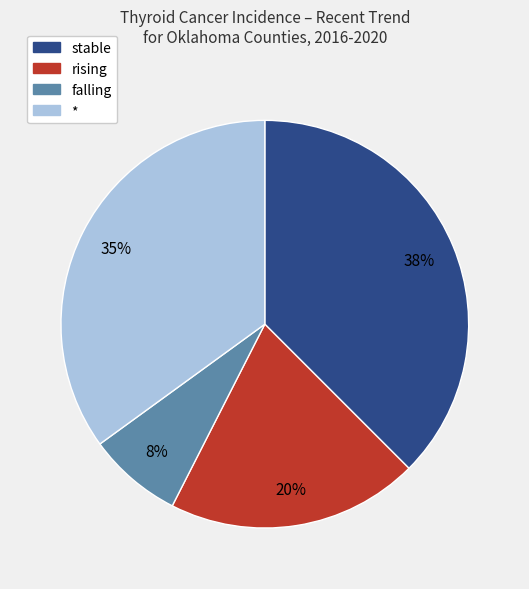

True or false: falling accounts for 1% of the total.

False